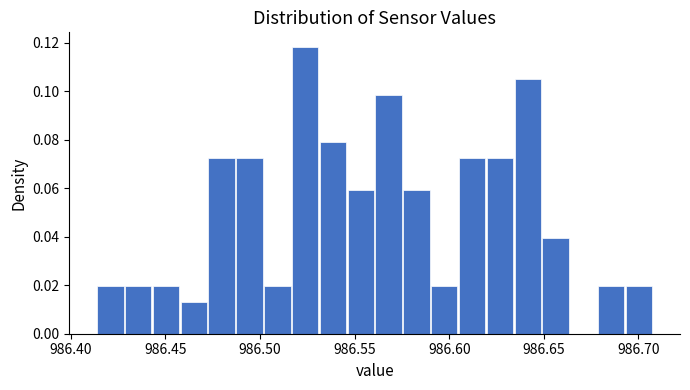

Read against the x-axis, roughly where is the centre of the tallest bar?

986.525